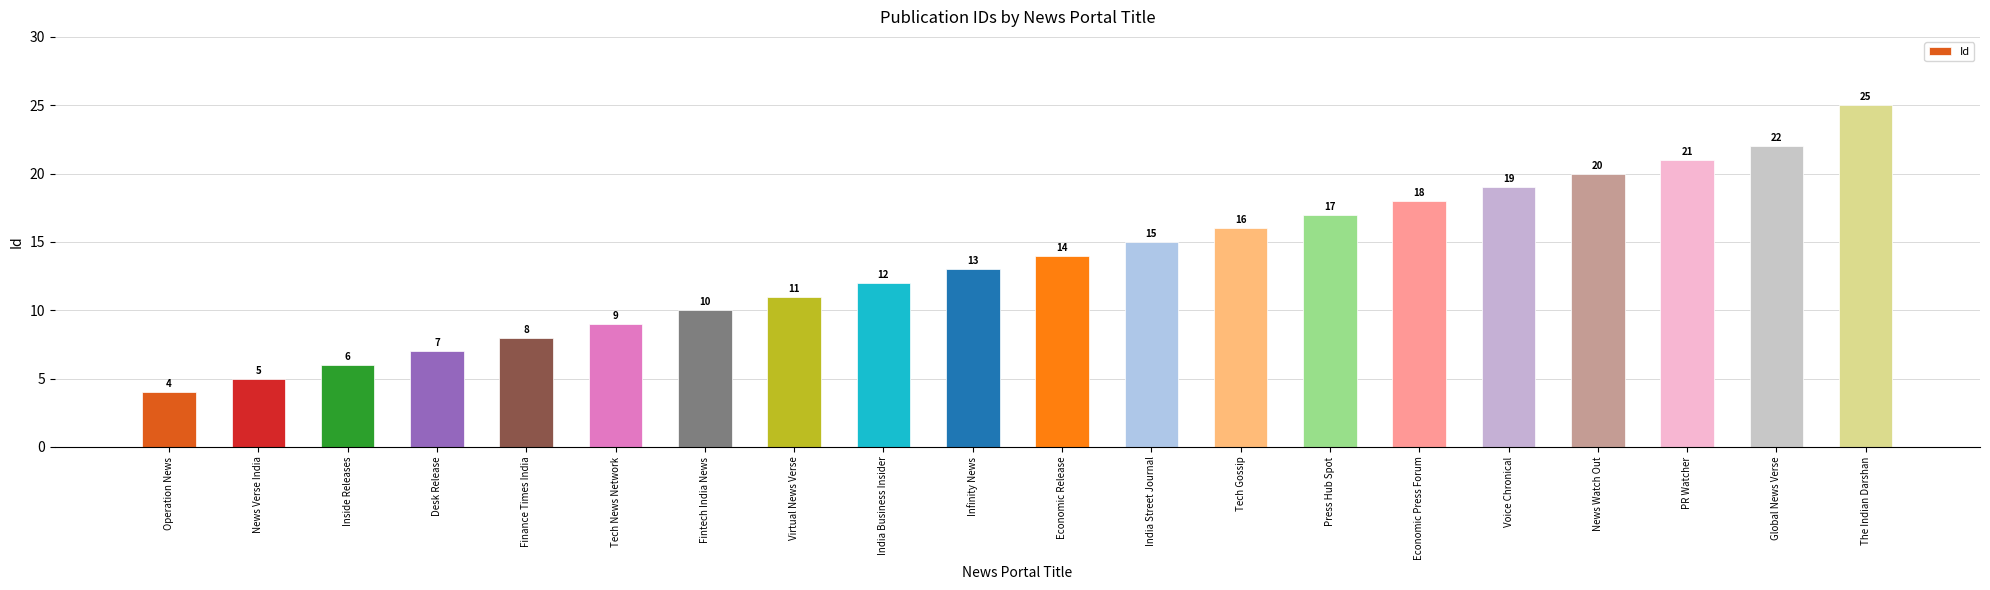

What is the smallest value displayed?

4